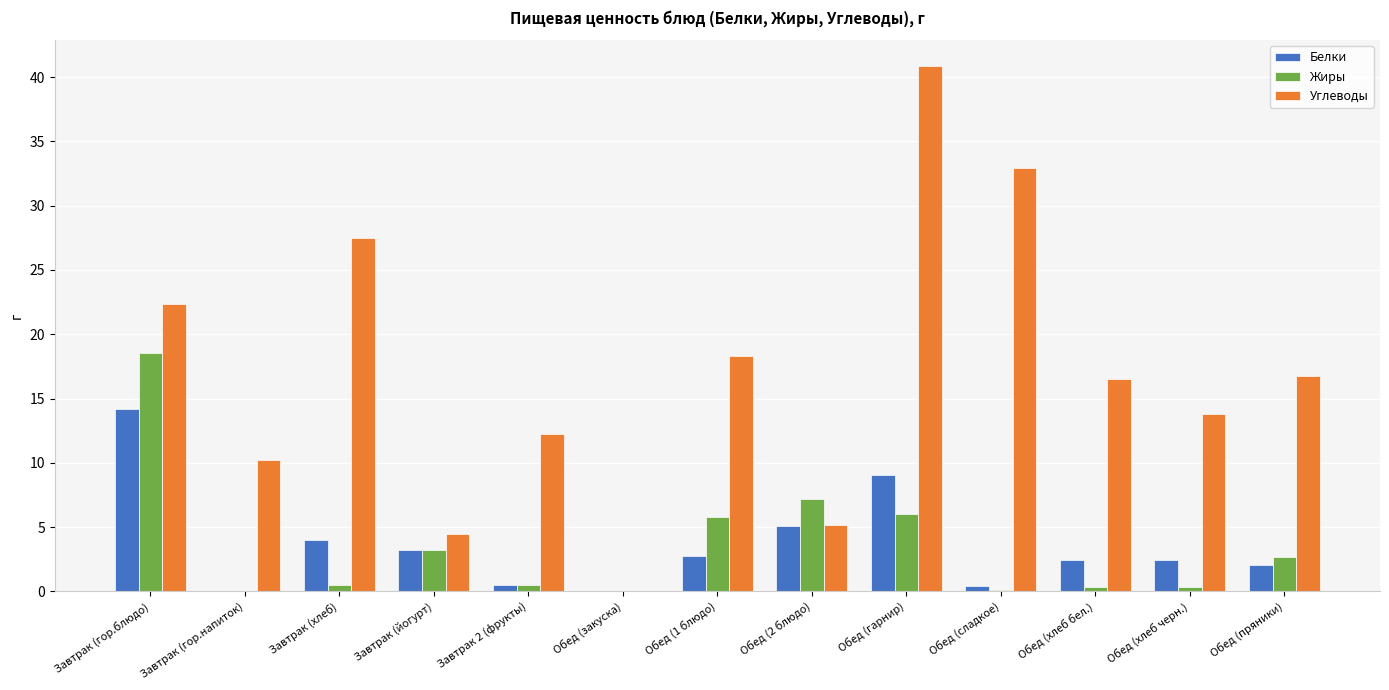

True or false: Углеводы has a value of 32.2 at Завтрак (гор.блюдо).

False